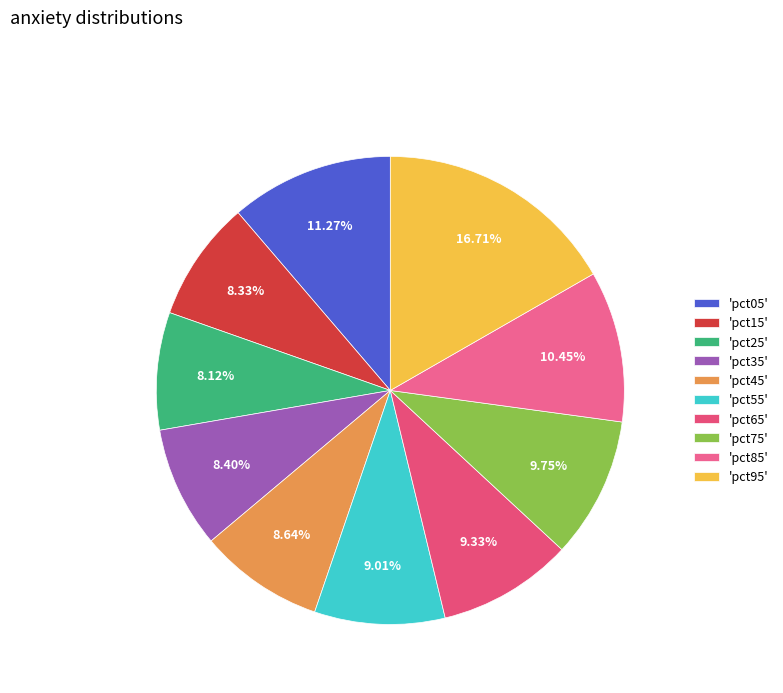

Which slice is the smallest?

pct25